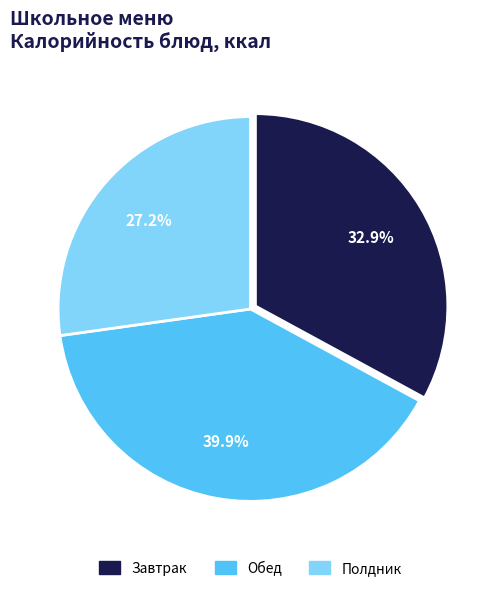

How many segments does this pie chart have?

3